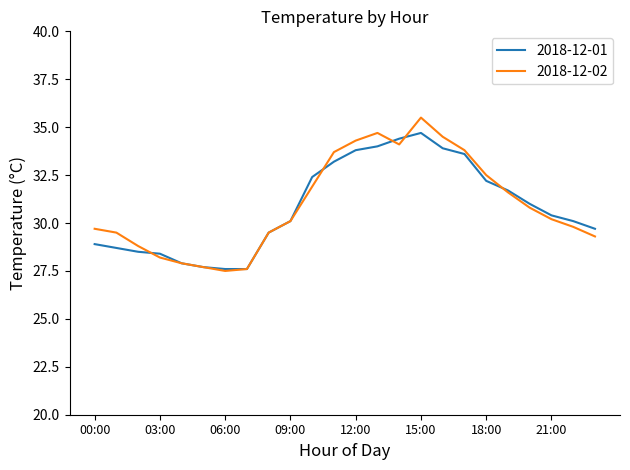

Reading right to left, list all the values displayed in this chart.

2018-12-01: 29.7	30.1	30.4	31.0	31.7	32.2	33.6	33.9	34.7	34.4	34.0	33.8	33.2	32.4	30.1	29.5	27.6	27.6	27.7	27.9	28.4	28.5	28.7	28.9
2018-12-02: 29.3	29.8	30.2	30.8	31.6	32.5	33.8	34.5	35.5	34.1	34.7	34.3	33.7	31.9	30.1	29.5	27.6	27.5	27.7	27.9	28.2	28.8	29.5	29.7